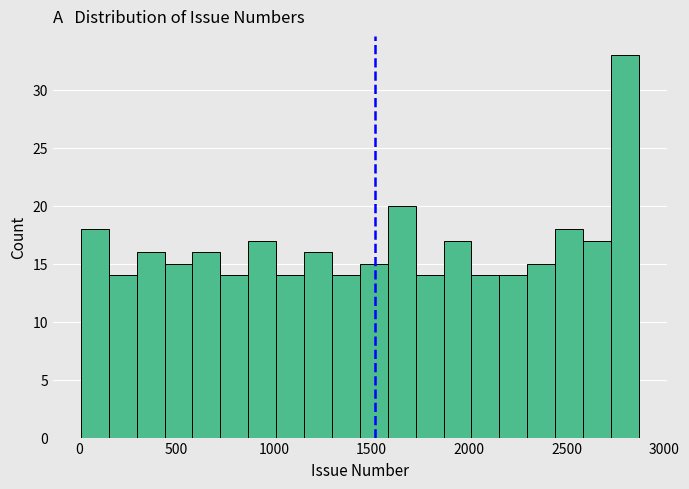

Read against the x-axis, roughly where is the centre of the tallest bar?

2800